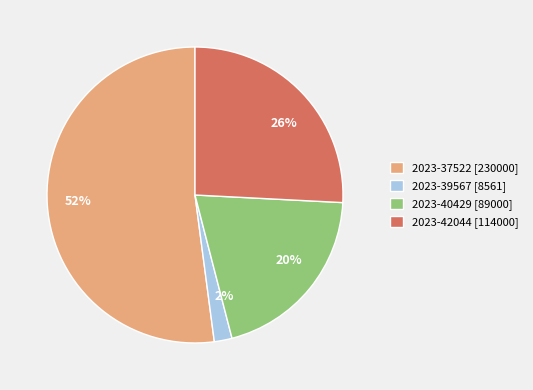

The 2023-39567 slice represents 2% of the pie. True or false?

True